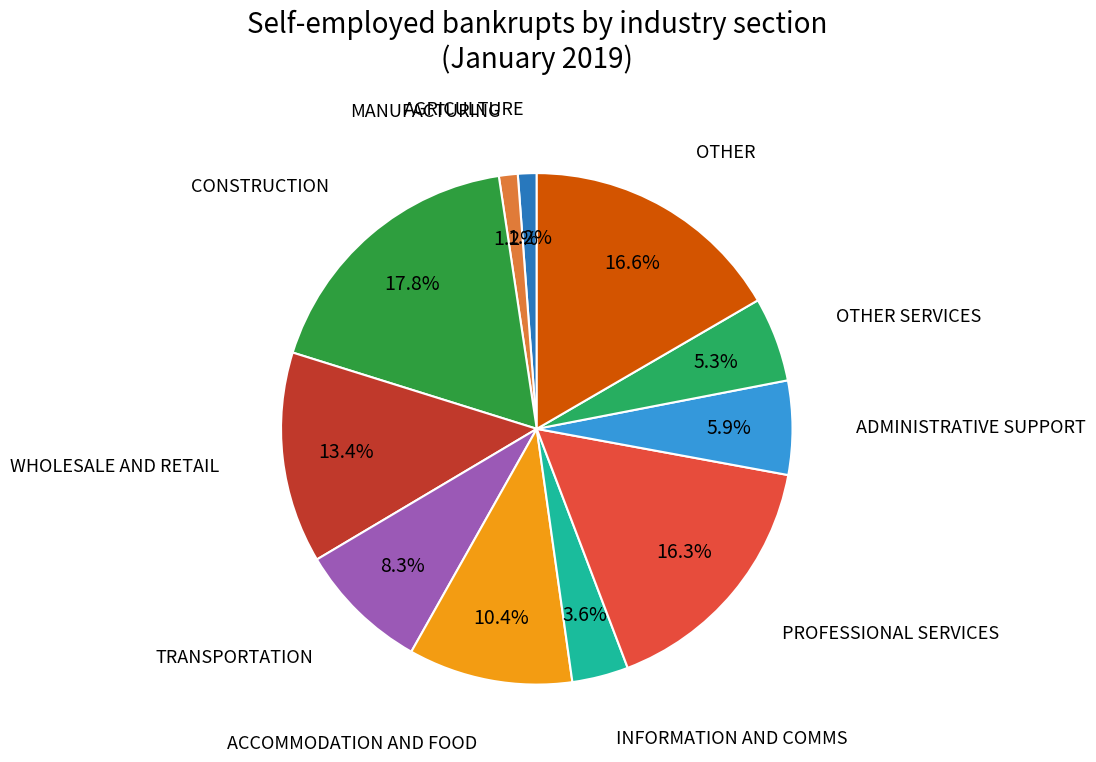

Which slice is the largest?

CONSTRUCTION